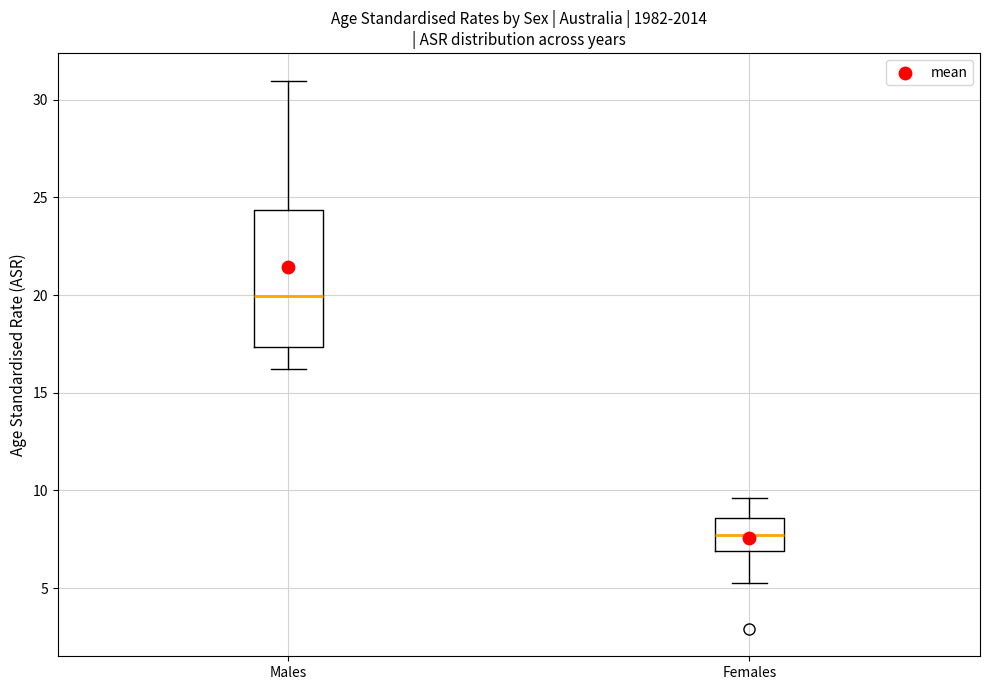

Reading left to right, transcribe this box plot: for each box, give where its median line is, the range the box spans, and where its two whiskers end, as read against the y-axis. The values are not printed on the chart, so give them approximately, as read against the axis.

Males: median 20.0, box 17.5 to 24.5, whiskers 16.0 to 31.0
Females: median 7.5, box 7.0 to 8.5, whiskers 5.5 to 9.5